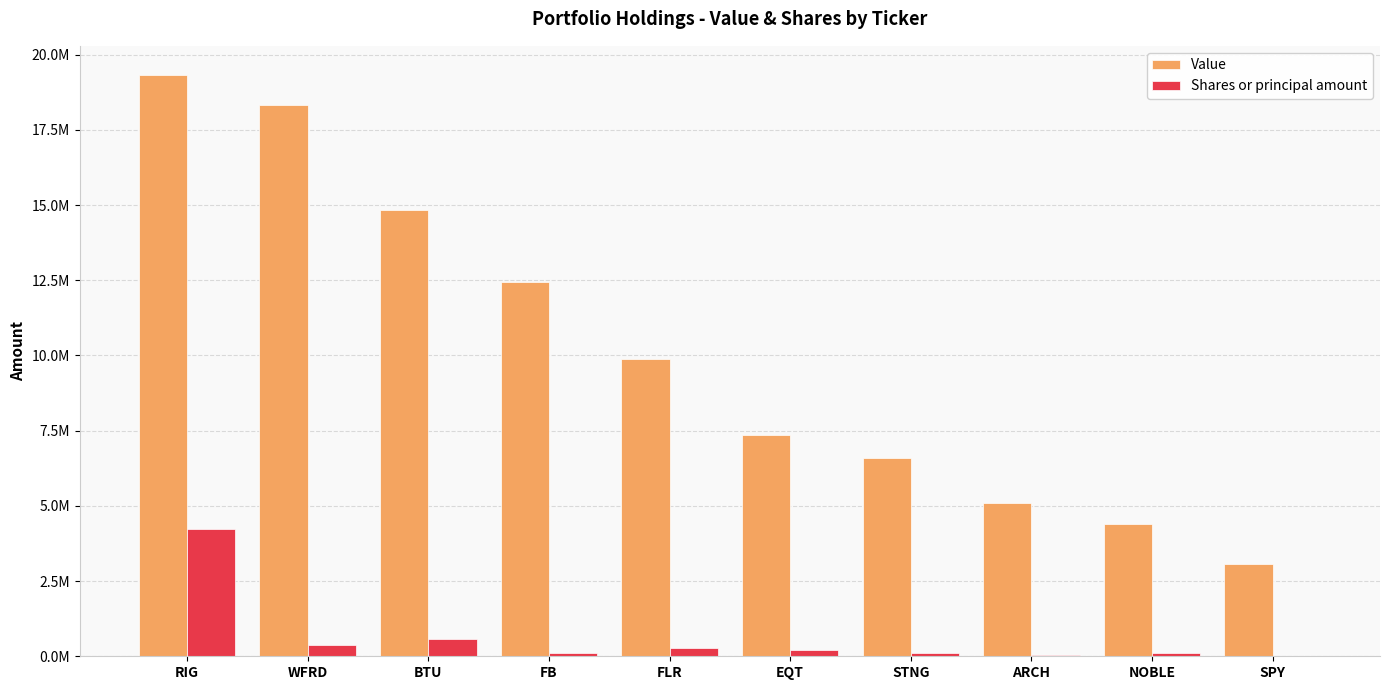

True or false: Value has a value of 20382735 at FB.

False